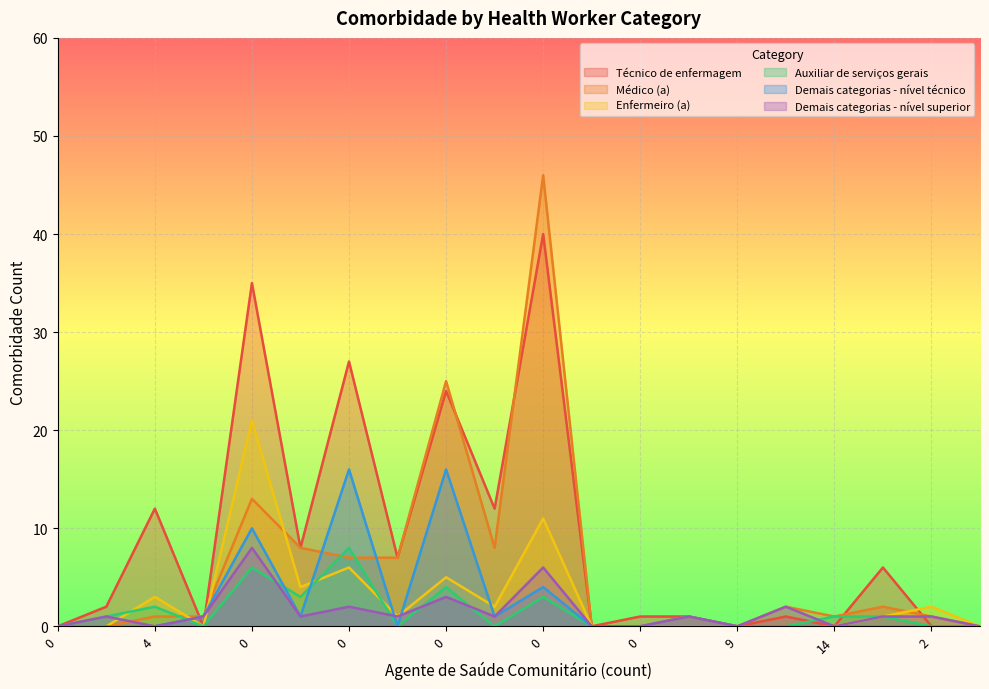

At how many categories does at least one series exceed 38?

1